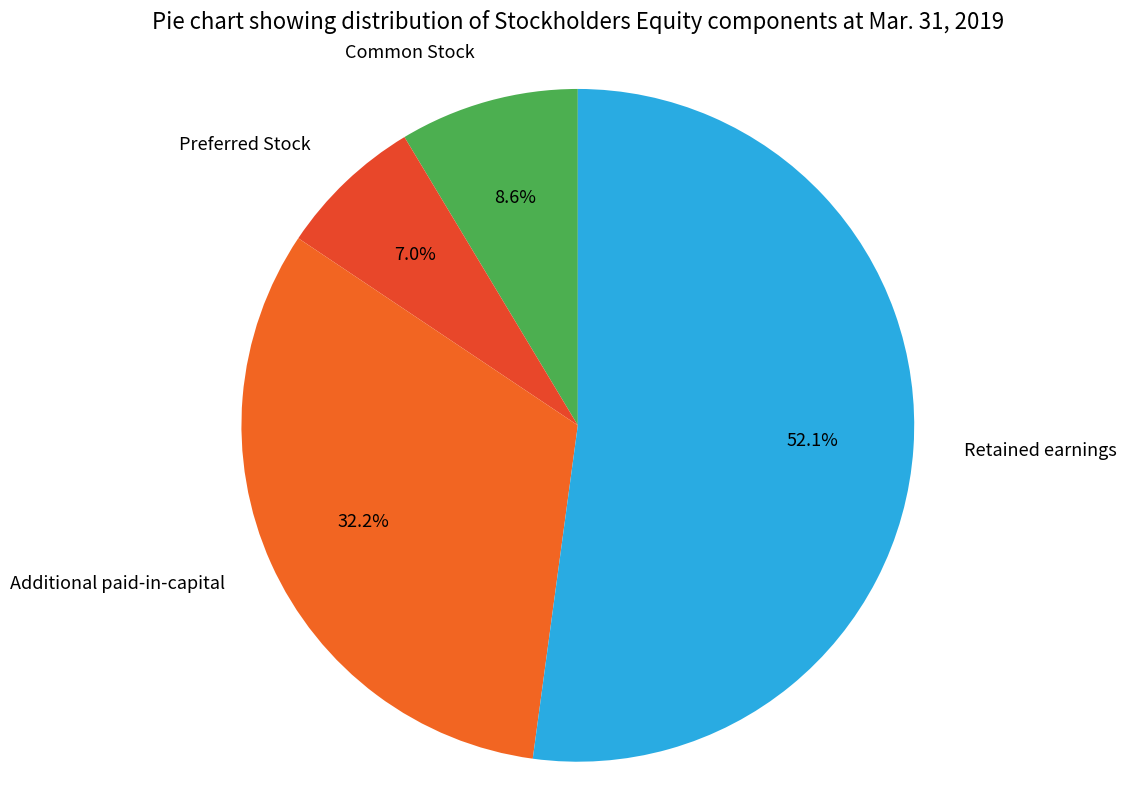

What is the ratio of the value at Common Stock to the value at Additional paid-in-capital?

0.3